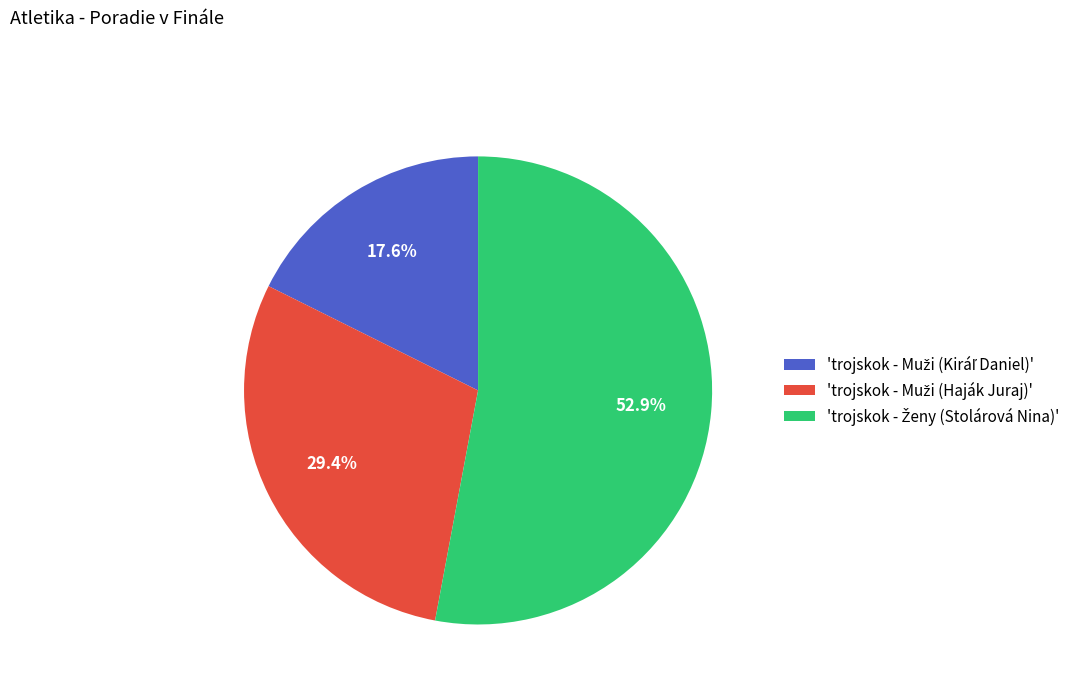

Does any single category account for the majority?

Yes